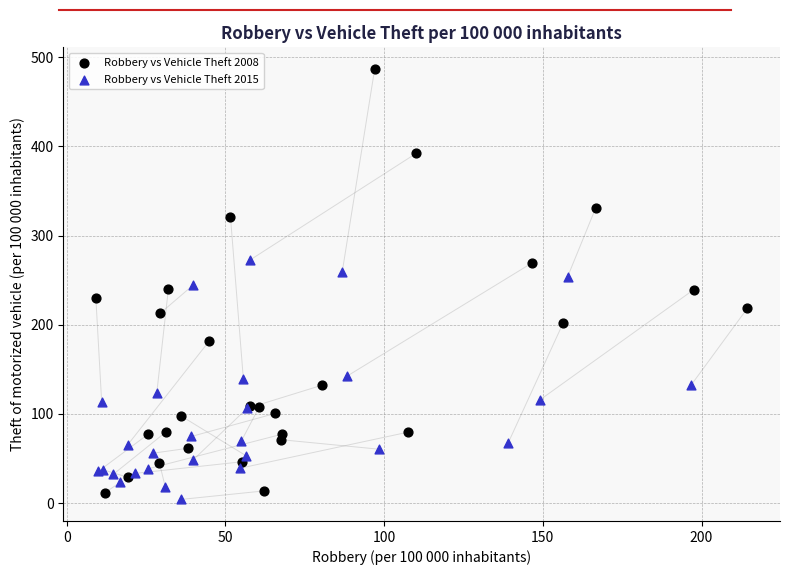

Which series contains the highest Y value?

Robbery vs Vehicle Theft 2008